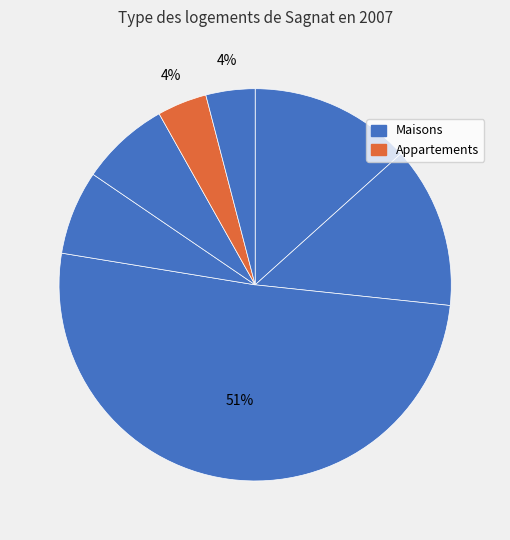

Count the number of slices in the pie.

7